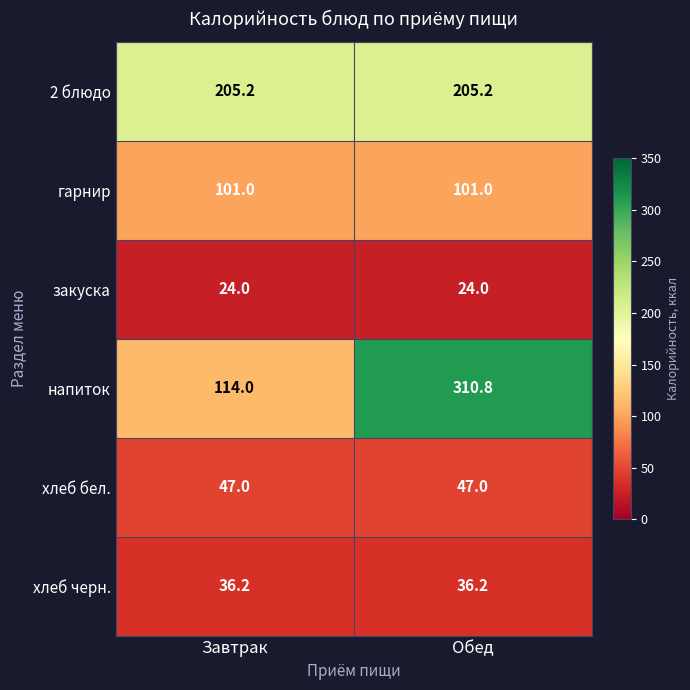

What is the approximate value of 2 блюдо at Завтрак?

205.2